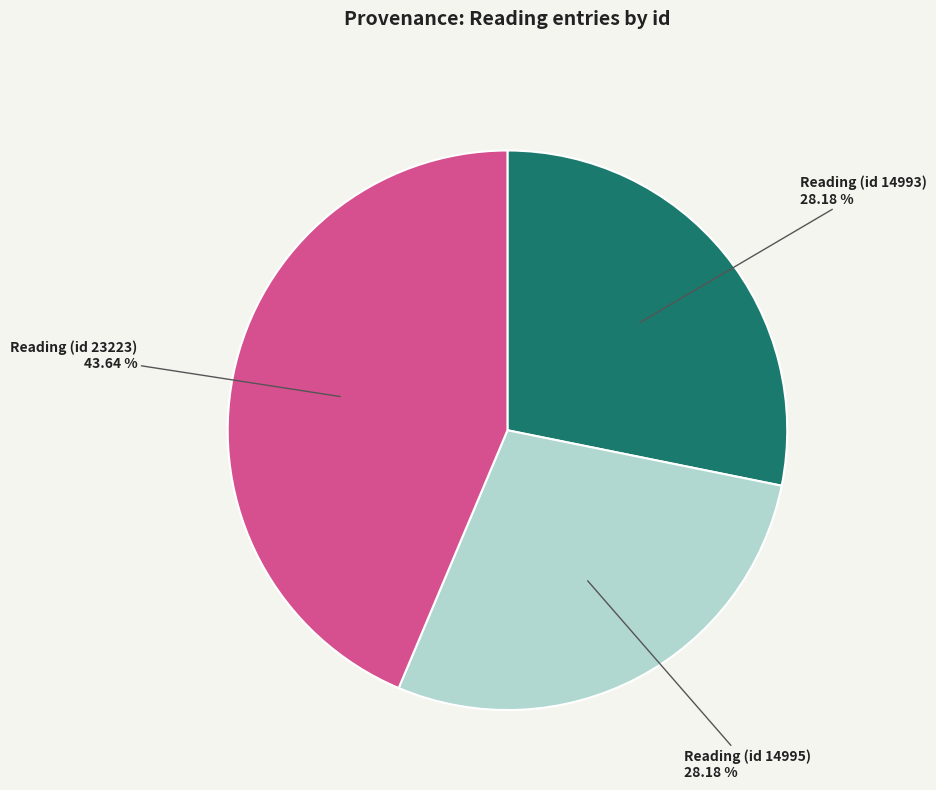

How many segments does this pie chart have?

3